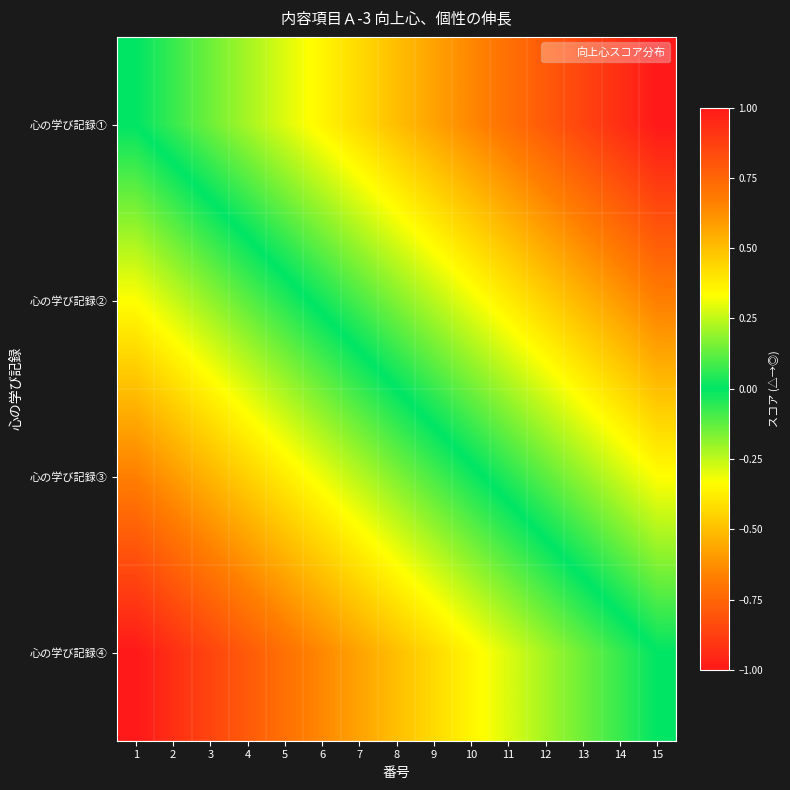

Reading right to left, extract all data points from this chart.

心の学び記録①: 15=1.0	14=0.9	13=0.9	12=0.8	11=0.7	10=0.6	9=0.6	8=0.5	7=0.4	6=0.4	5=0.3	4=0.2	3=0.1	2=0.1	1=0.0
心の学び記録②: 15=0.7	14=0.6	13=0.5	12=0.5	11=0.4	10=0.3	9=0.2	8=0.2	7=0.1	6=0.0	5=-0.0	4=-0.1	3=-0.2	2=-0.3	1=-0.3
心の学び記録③: 15=0.3	14=0.3	13=0.2	12=0.1	11=0.0	10=-0.0	9=-0.1	8=-0.2	7=-0.2	6=-0.3	5=-0.4	4=-0.5	3=-0.5	2=-0.6	1=-0.7
心の学び記録④: 15=0.0	14=-0.1	13=-0.1	12=-0.2	11=-0.3	10=-0.4	9=-0.4	8=-0.5	7=-0.6	6=-0.6	5=-0.7	4=-0.8	3=-0.9	2=-0.9	1=-1.0